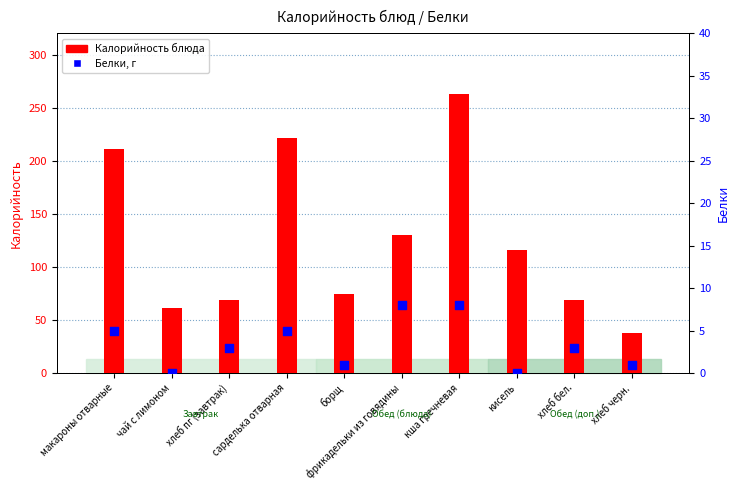

Is the value of Калорийность at сарделька отварная greater than the value of Белки at хлеб бел.?

Yes